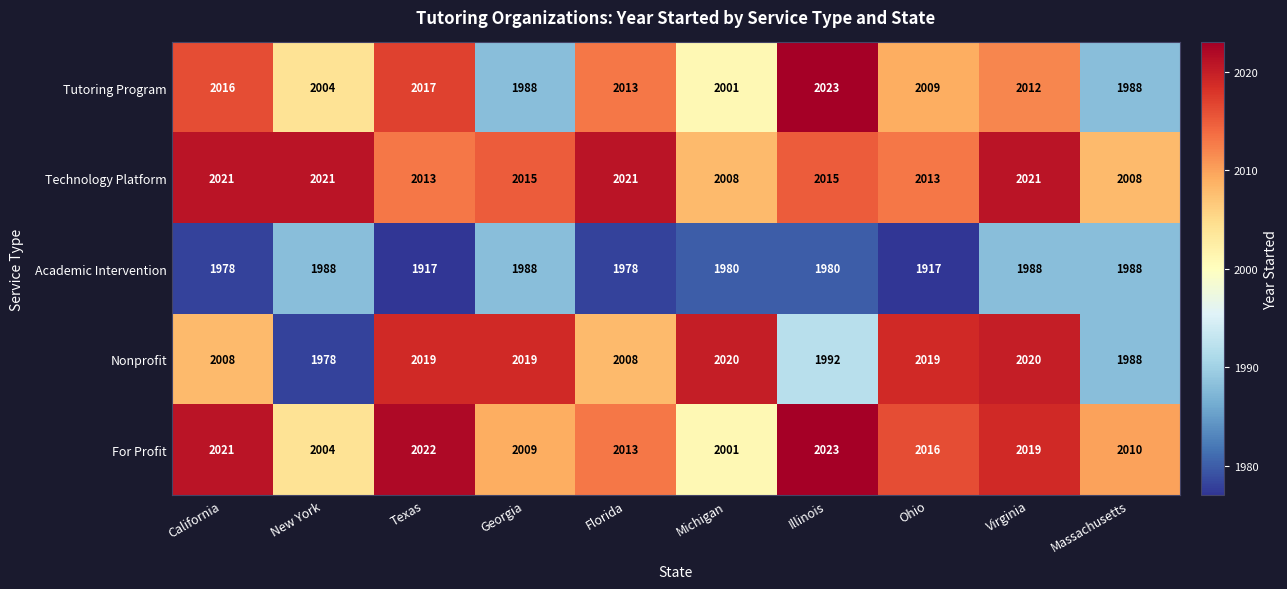

What is the lowest value of the Nonprofit series?

1978